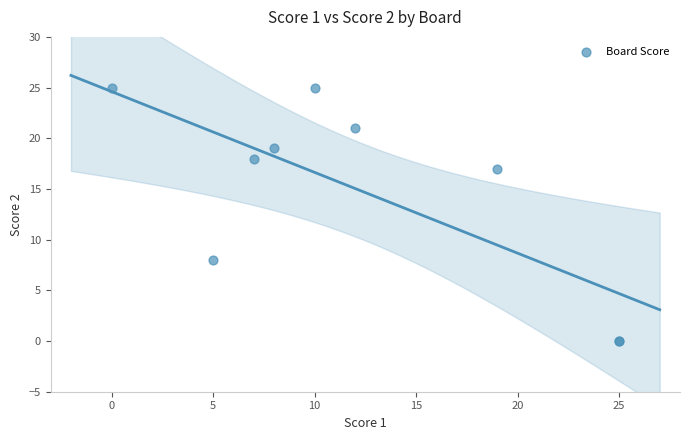

What Y value in the scatter plot is closest to 12?

8